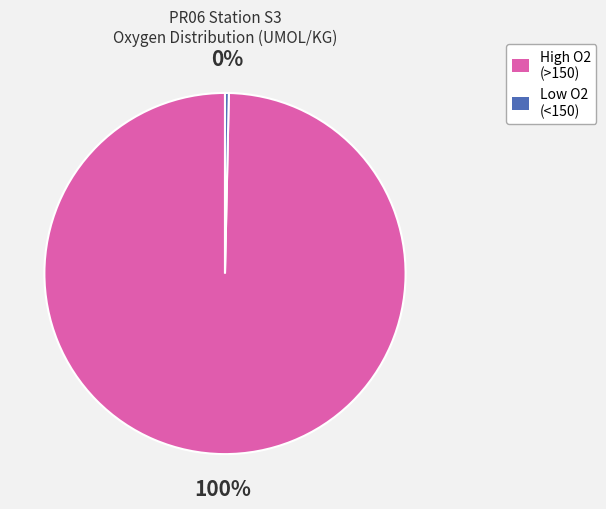

To the nearest percent, what is the average slice percentage?

50%